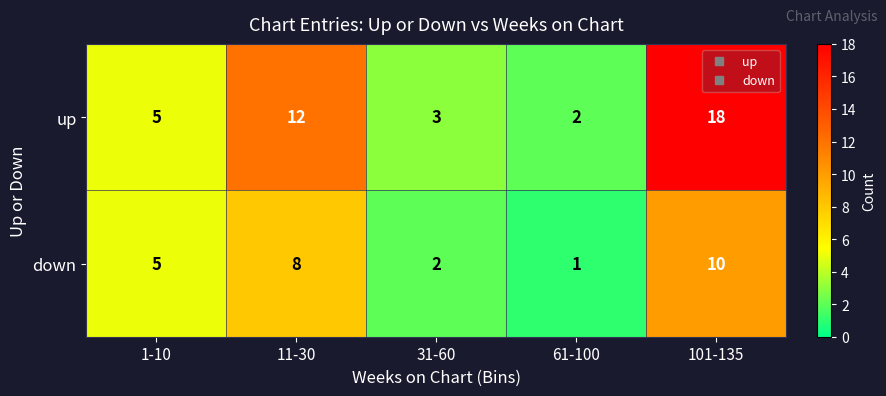

Which series changed the most between 11-30 and 31-60?

up